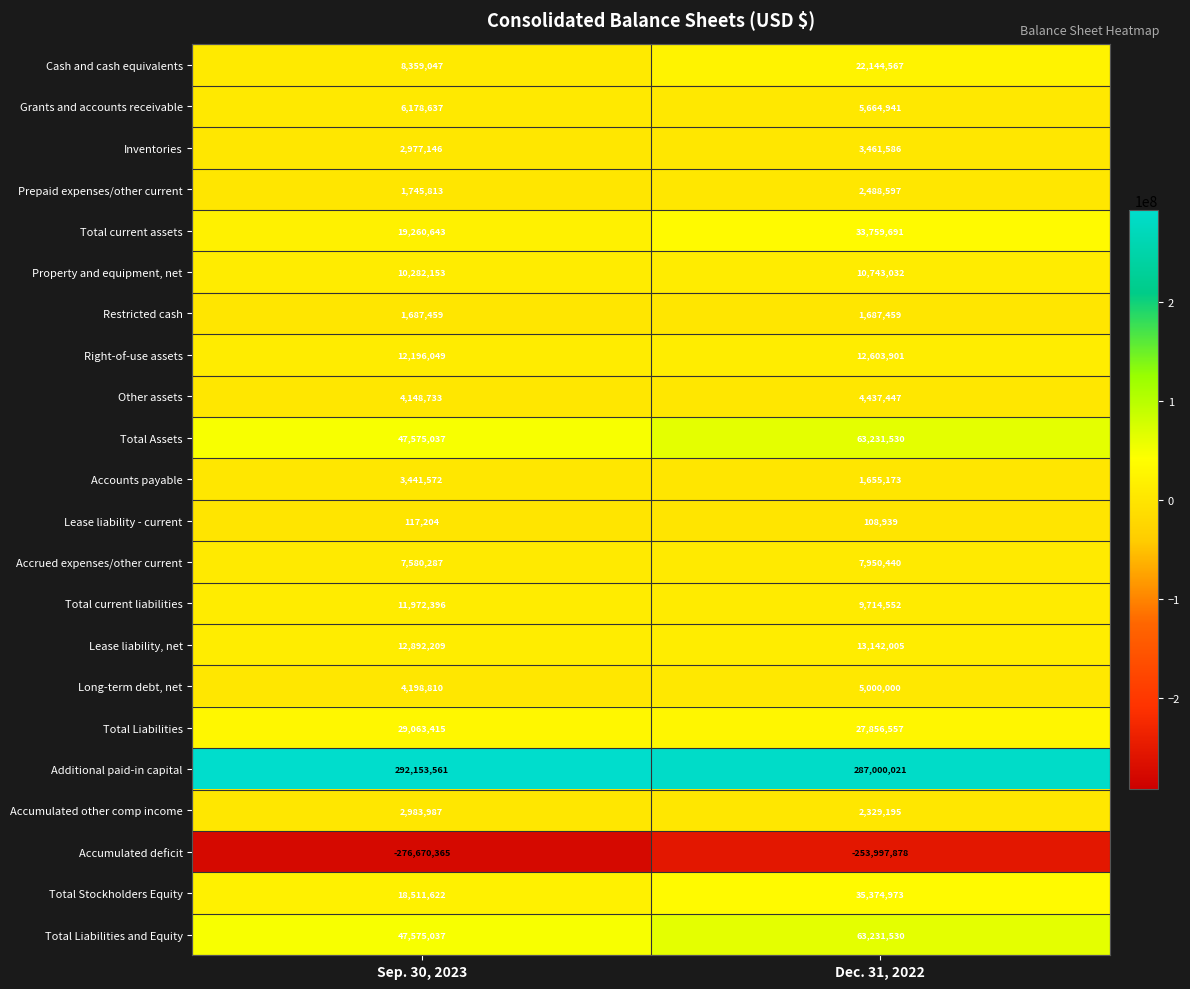

At which label is Total Liabilities and Equity closest to 55403283?

Sep. 30, 2023